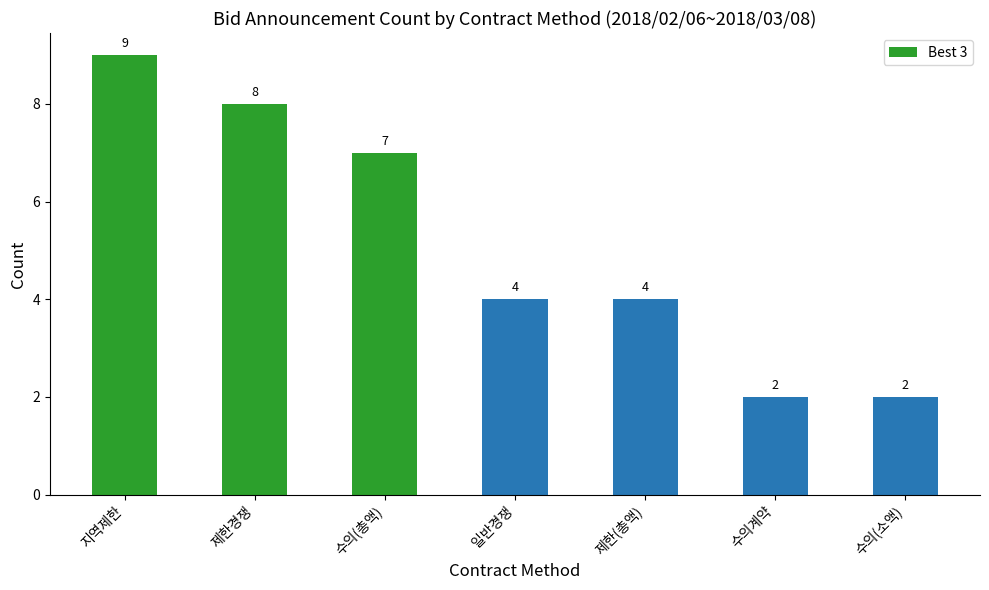

What is the ratio of the value at 수의(총액) to the value at 수의계약?

3.5